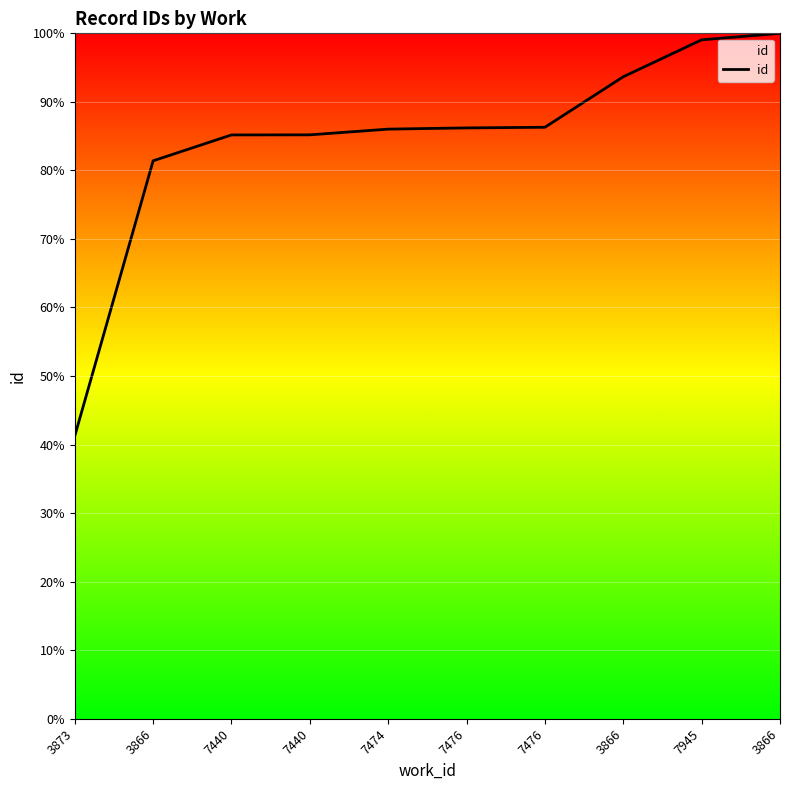

What is the difference between the second highest and minimum values?

57.8